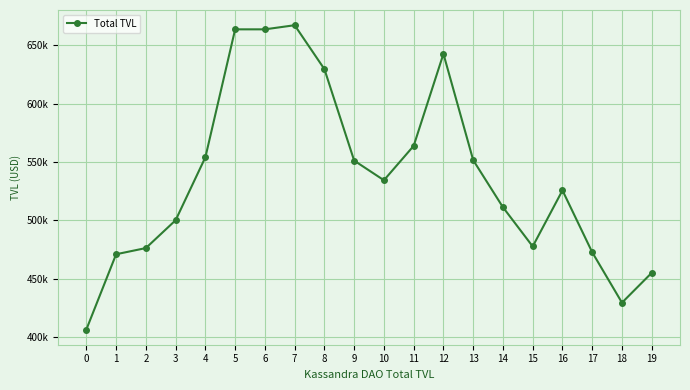

How many points are lower than both their immediate neighbors (excluding endpoints)?

3